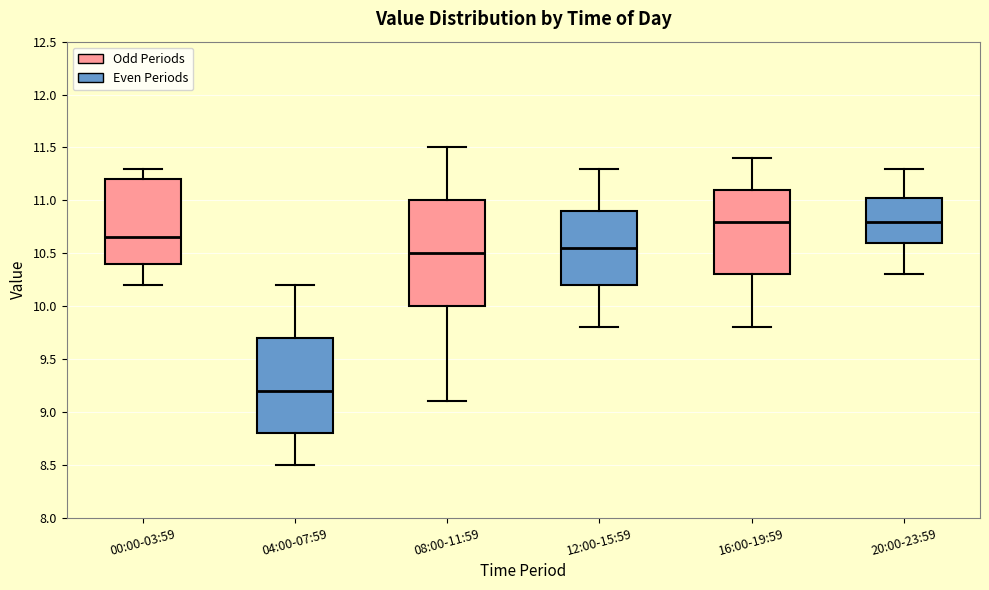

Reading left to right, read every box against the y-axis: the position of its median line, the range the box covers, and the ends of its whiskers. The values are not printed on the chart, so give them approximately, as read against the axis.

00:00-03:59: median 10.65, box 10.40 to 11.20, whiskers 10.20 to 11.30
04:00-07:59: median 9.20, box 8.80 to 9.70, whiskers 8.50 to 10.20
08:00-11:59: median 10.50, box 10.00 to 11.00, whiskers 9.10 to 11.50
12:00-15:59: median 10.55, box 10.20 to 10.90, whiskers 9.80 to 11.30
16:00-19:59: median 10.80, box 10.30 to 11.10, whiskers 9.80 to 11.40
20:00-23:59: median 10.80, box 10.60 to 11.05, whiskers 10.30 to 11.30